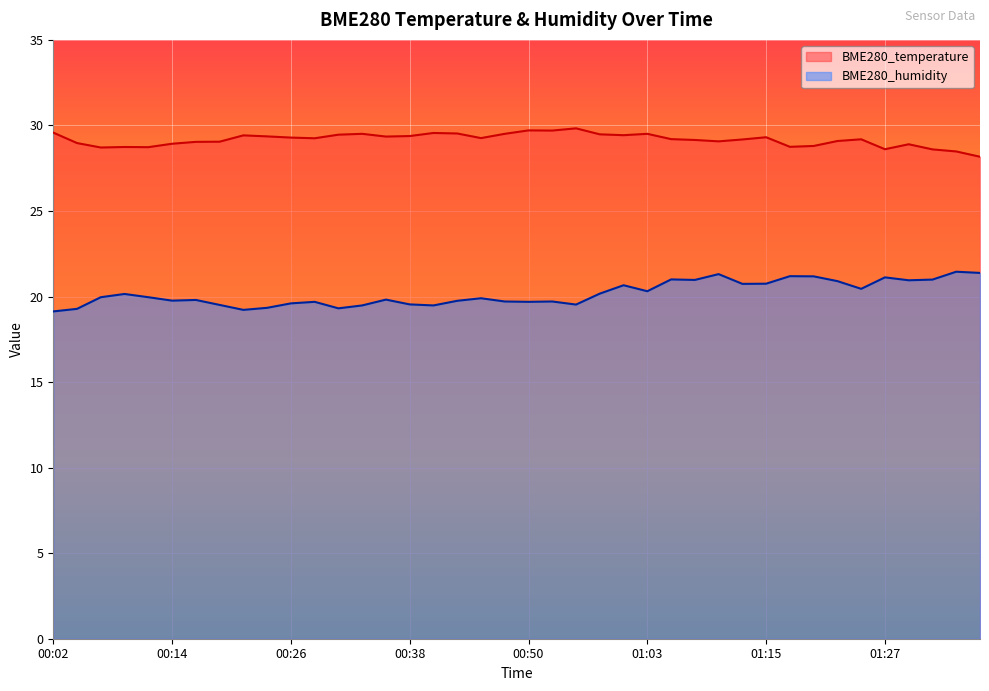

Read the BME280_humidity value at 01:03.

20.3